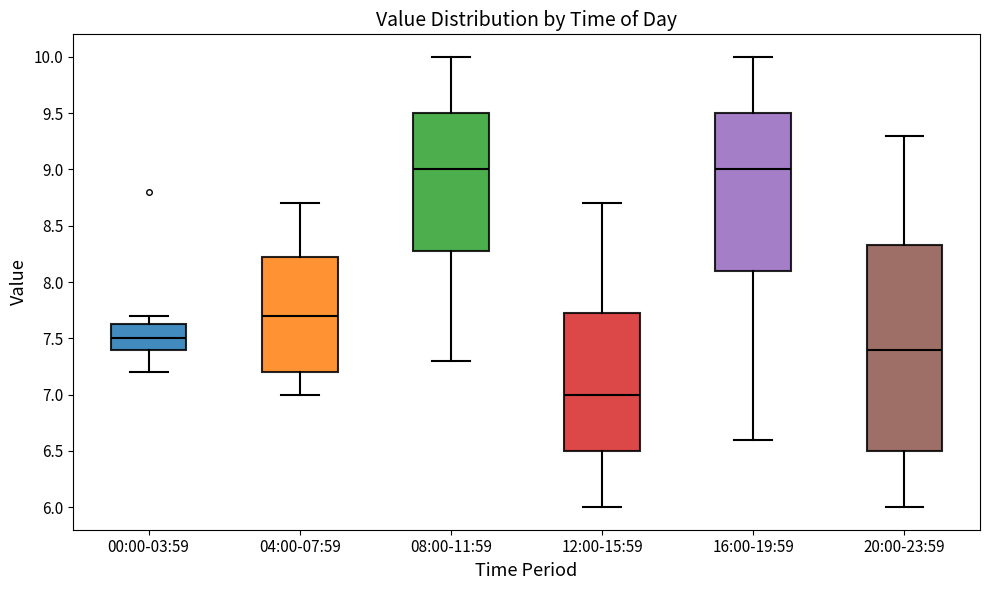

Reading left to right, read every box against the y-axis: the position of its median line, the range the box covers, and the ends of its whiskers. The values are not printed on the chart, so give them approximately, as read against the axis.

00:00-03:59: median 7.50, box 7.40 to 7.65, whiskers 7.20 to 7.70
04:00-07:59: median 7.70, box 7.20 to 8.25, whiskers 7.00 to 8.70
08:00-11:59: median 9.00, box 8.30 to 9.50, whiskers 7.30 to 10.00
12:00-15:59: median 7.00, box 6.50 to 7.75, whiskers 6.00 to 8.70
16:00-19:59: median 9.00, box 8.10 to 9.50, whiskers 6.60 to 10.00
20:00-23:59: median 7.40, box 6.50 to 8.35, whiskers 6.00 to 9.30